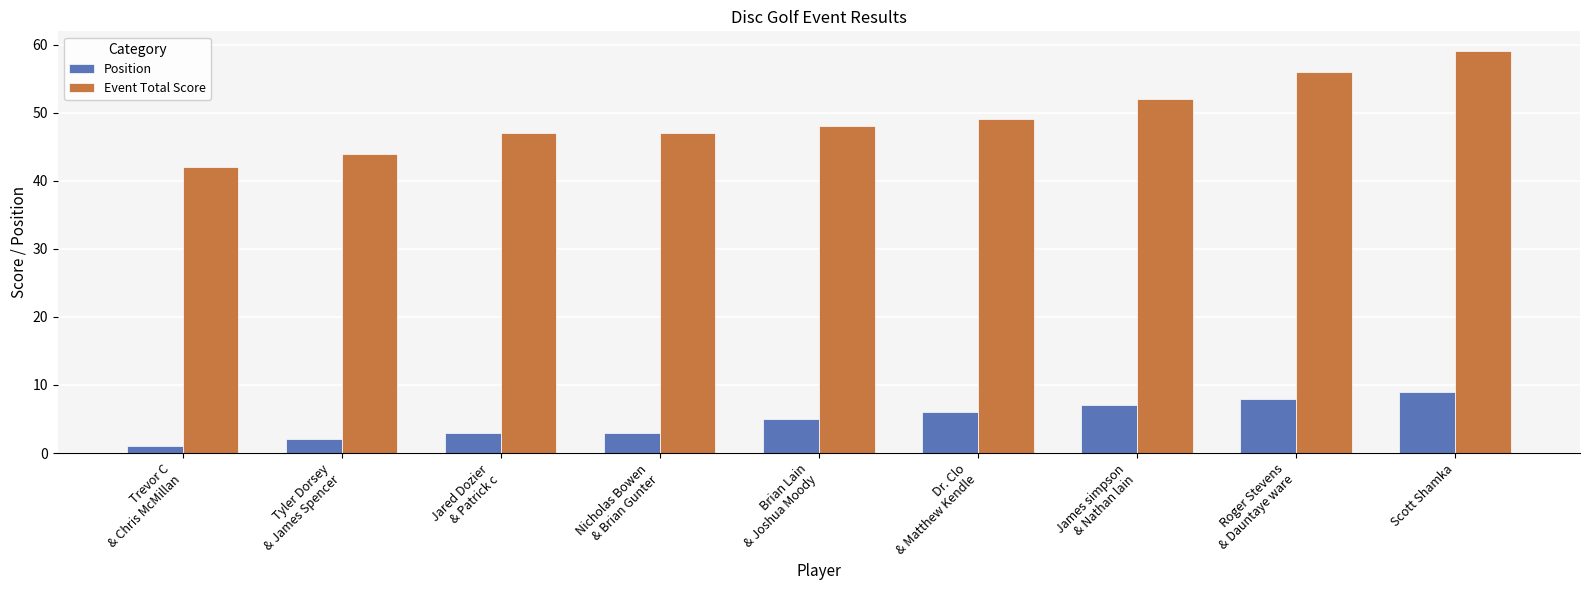

How many categories are shown in the chart?

9